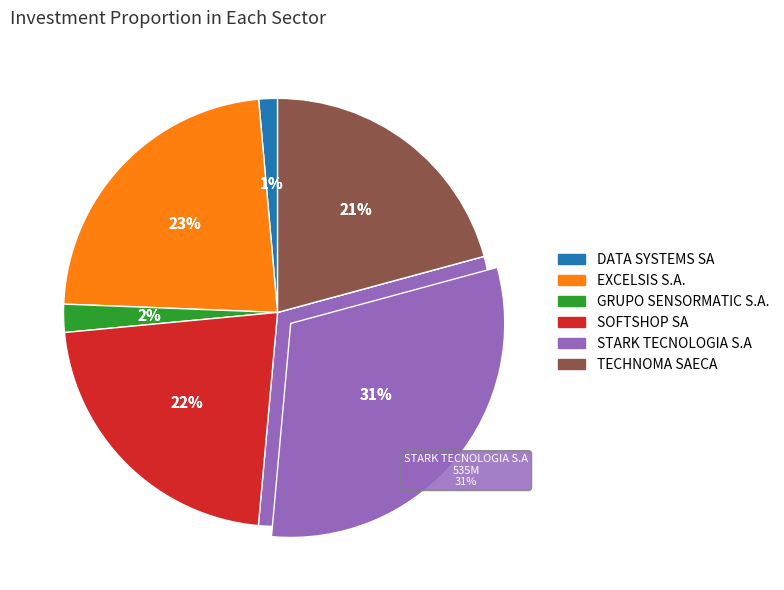

What percentage is NOT represented by STARK TECNOLOGIA S.A?

69.3%